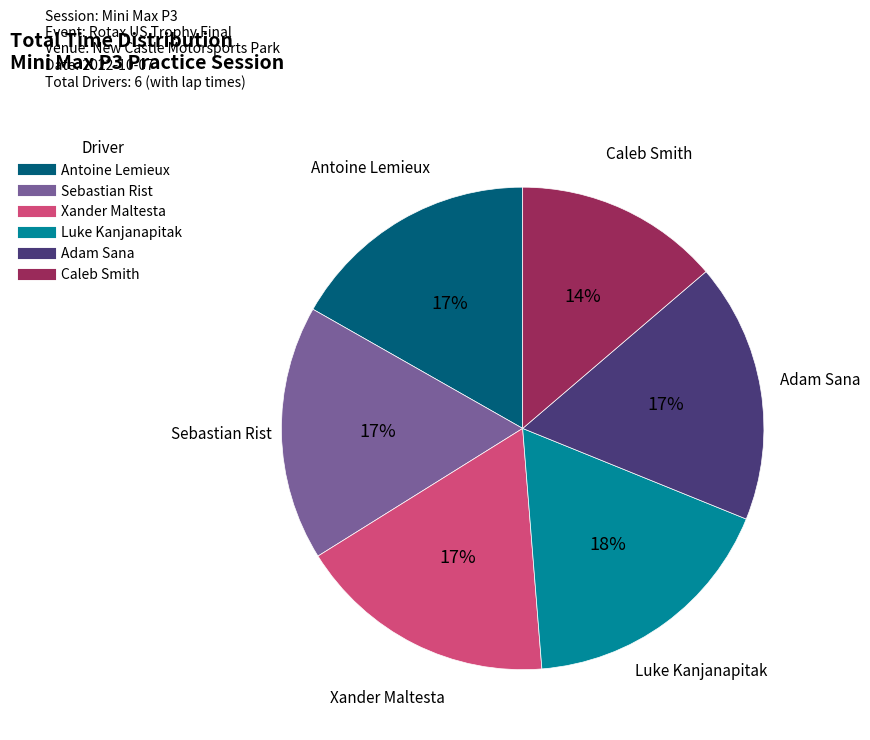

What percentage is the Antoine Lemieux slice, to the nearest percent?

17%